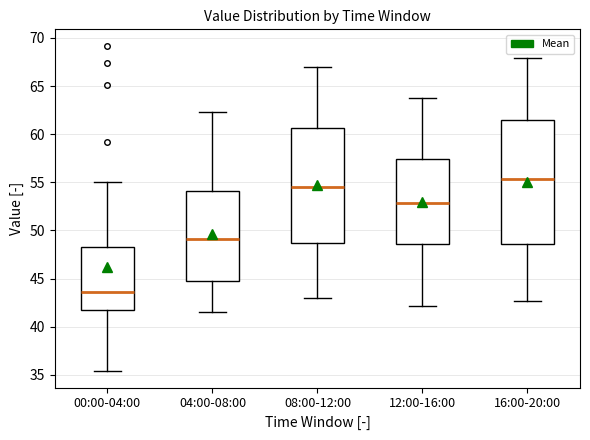

Reading left to right, transcribe this box plot: for each box, give where its median line is, the range the box spans, and where its two whiskers end, as read against the y-axis. The values are not printed on the chart, so give them approximately, as read against the axis.

00:00-04:00: median 43.5, box 42.0 to 48.5, whiskers 35.5 to 55.0
04:00-08:00: median 49.0, box 44.5 to 54.0, whiskers 41.5 to 62.5
08:00-12:00: median 54.5, box 48.5 to 60.5, whiskers 43.0 to 67.0
12:00-16:00: median 53.0, box 48.5 to 57.5, whiskers 42.0 to 64.0
16:00-20:00: median 55.5, box 48.5 to 61.5, whiskers 42.5 to 68.0